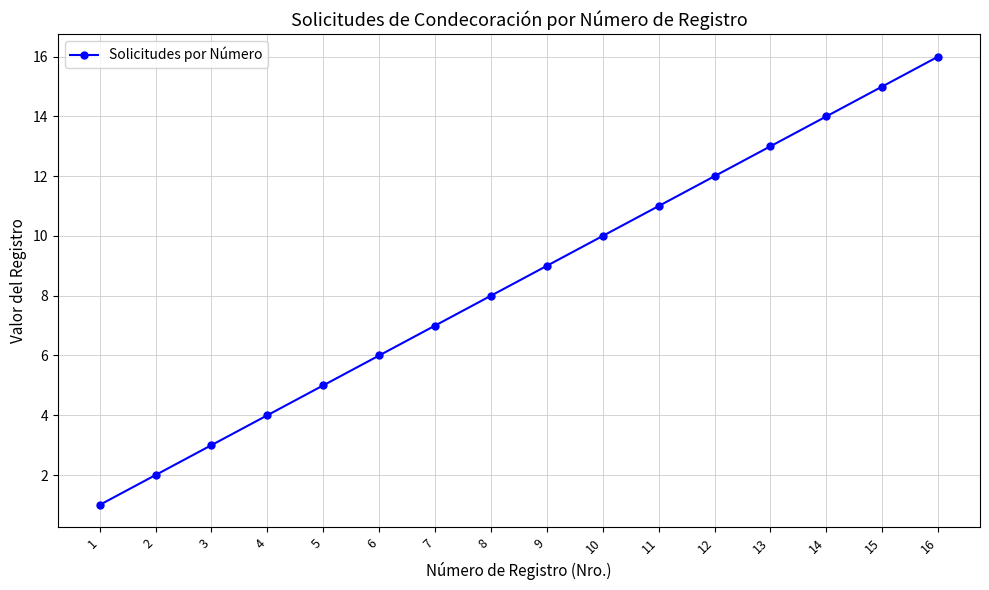

What is the difference between the second highest and second lowest values?

13